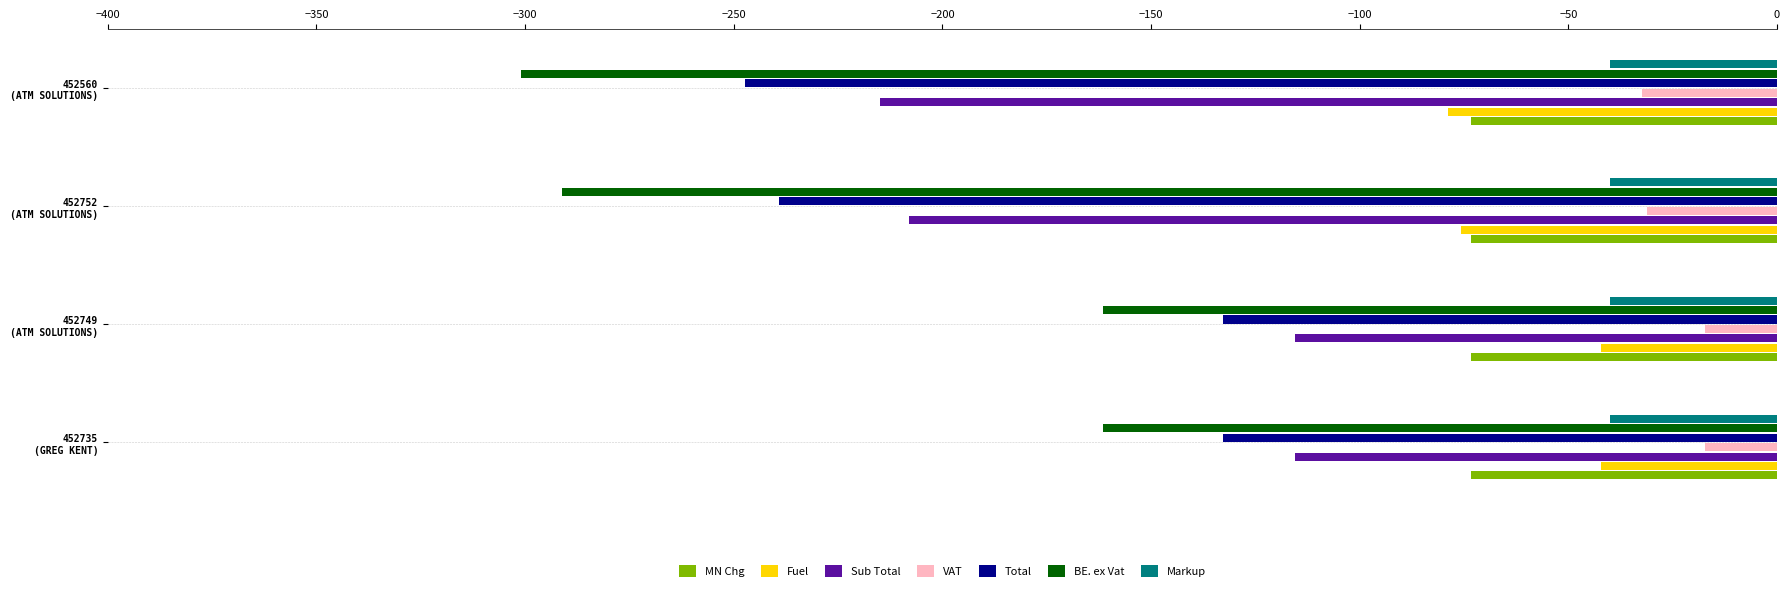

What is the maximum value for VAT?

-17.3